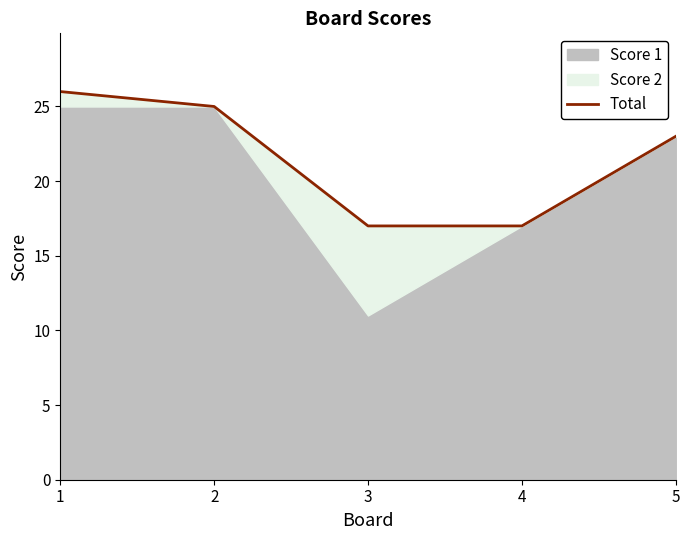

What is the smallest value displayed?

17